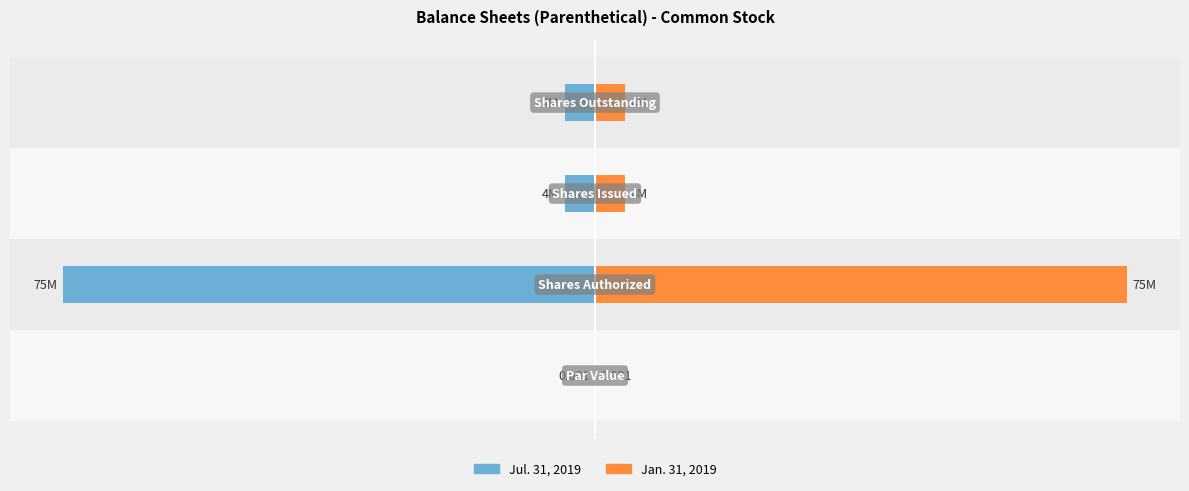

At how many categories does at least one series exceed 71419367?

1